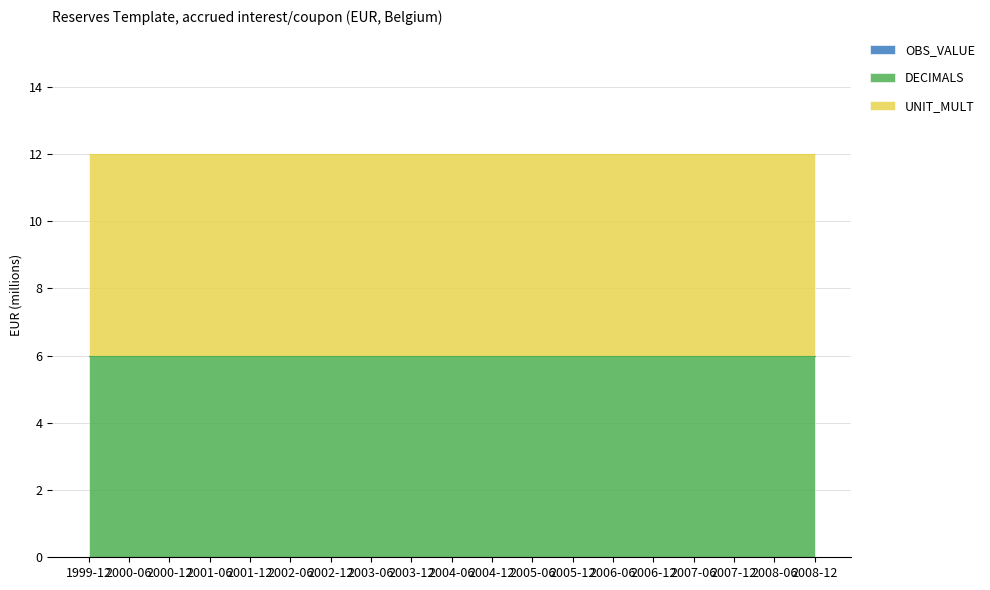

At which category does the chart reach its minimum across all series?

1999-12